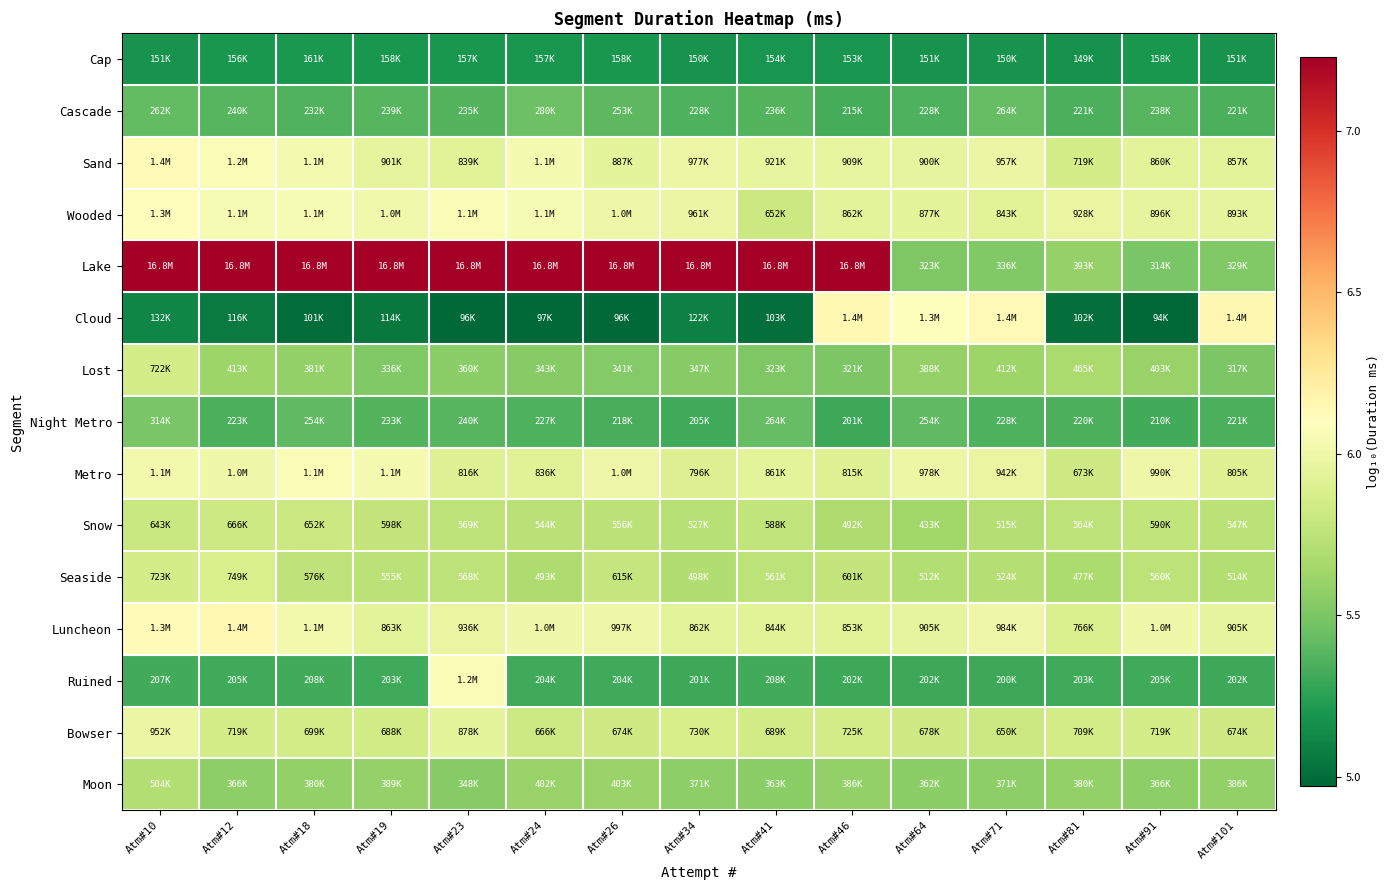

List the series in order of their peak value, lowest first.

Cap, Cascade, Night Metro, Moon, Snow, Lost, Seaside, Bowser, Metro, Ruined, Wooded, Sand, Luncheon, Cloud, Lake